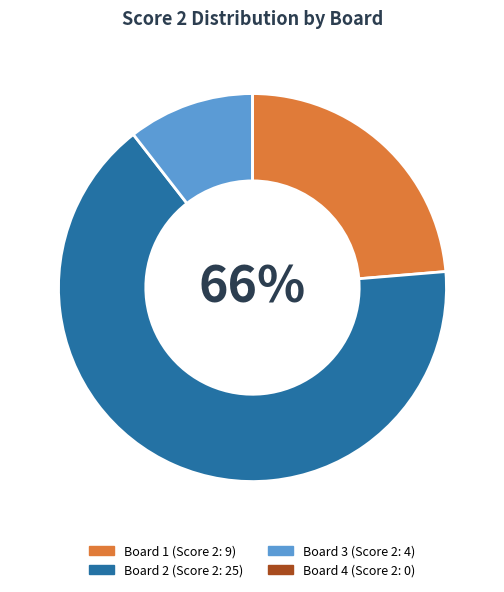

To the nearest percent, what is the average slice percentage?

25%